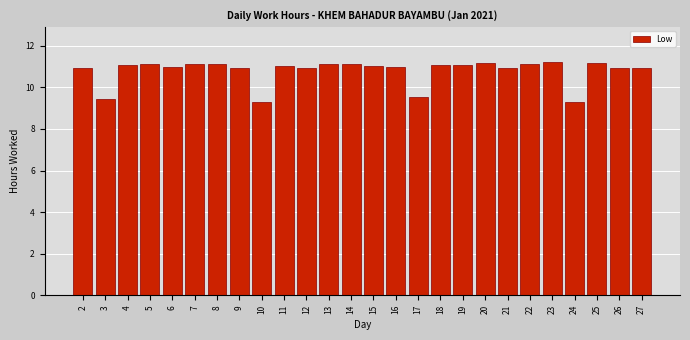

What is the minimum value shown in the chart?

9.3